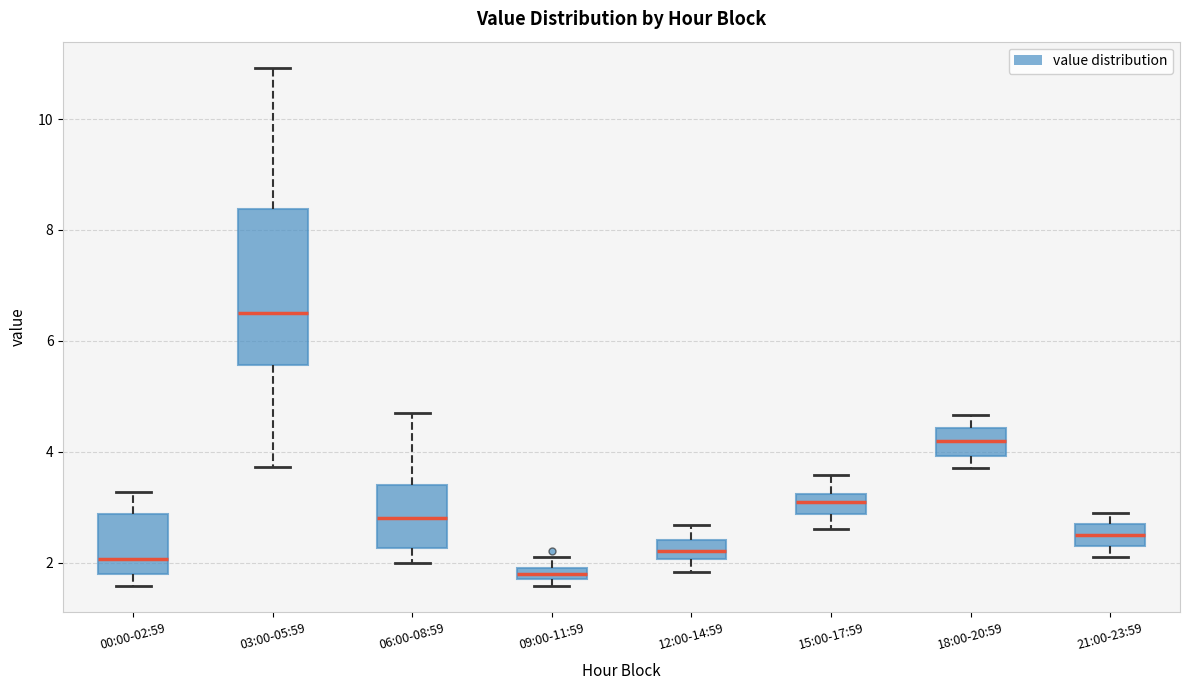

Where does the upper whisker of the box for 09:00-11:59 end on the y-axis? The values are not printed on the chart, so give them approximately, as read against the axis.

2.2